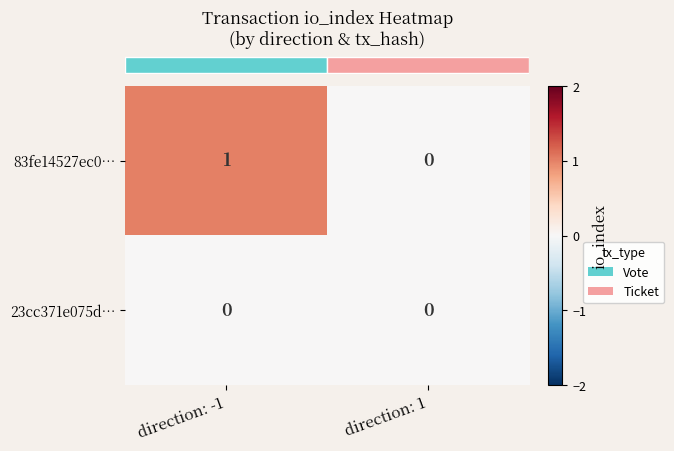

Which label corresponds to the largest value in the chart?

direction: -1